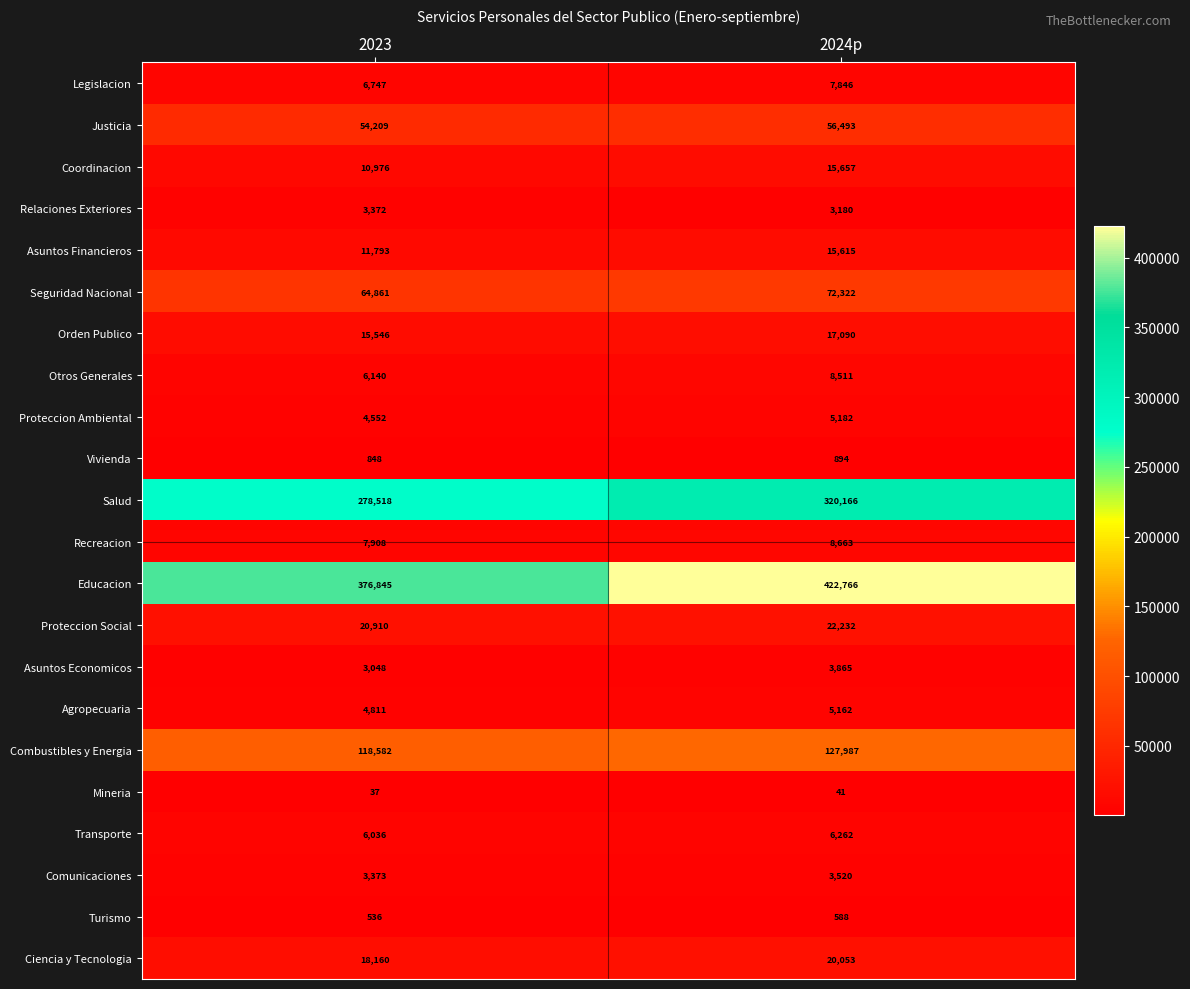

Is it true that Coordinacion equals 10976 at 2023?

True